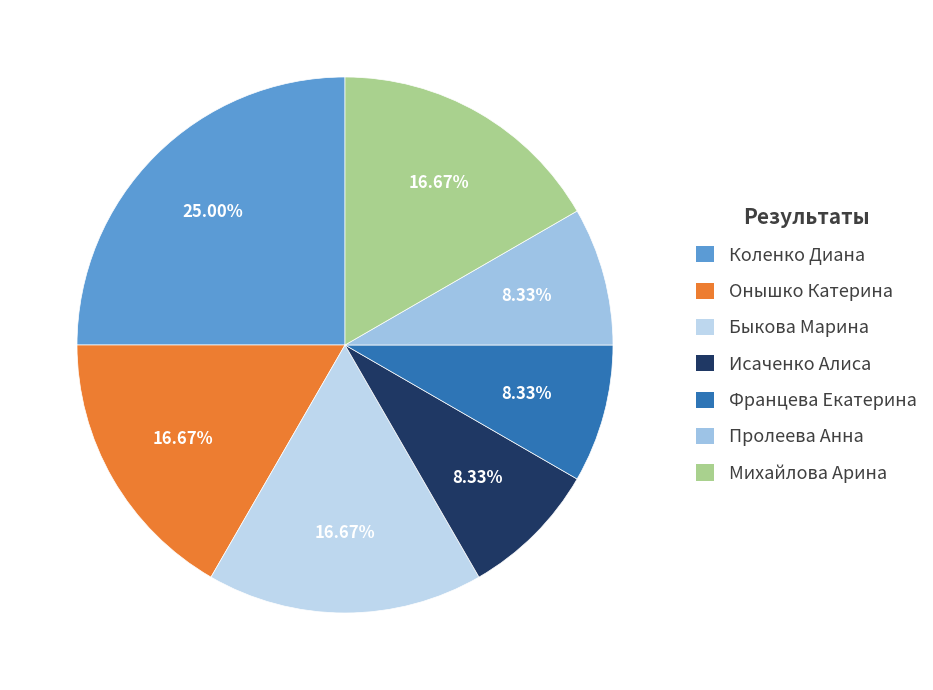

Does any single category account for the majority?

No